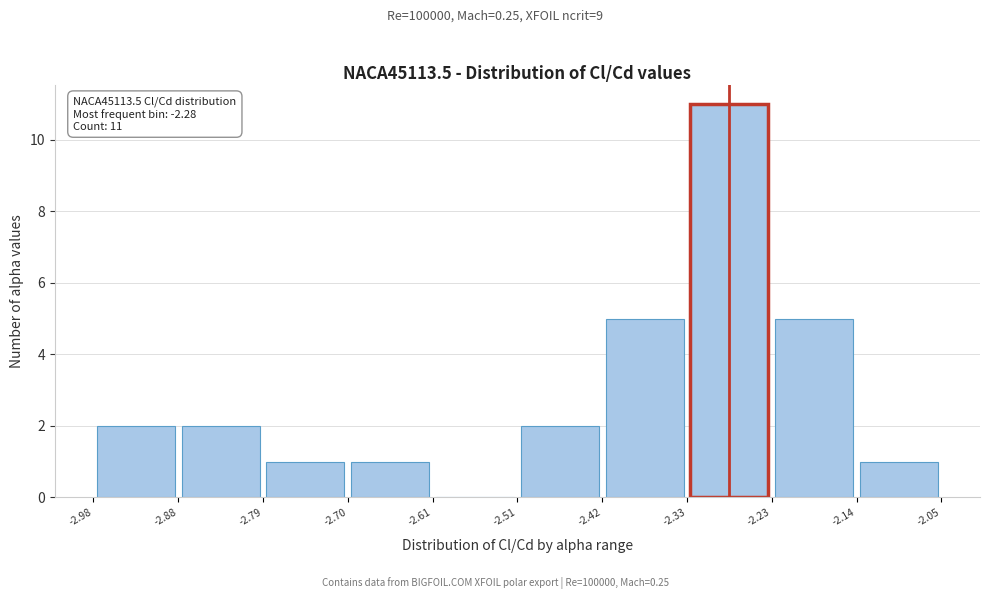

Over which range of the x-axis is the bar tallest?

-2.33 to -2.23